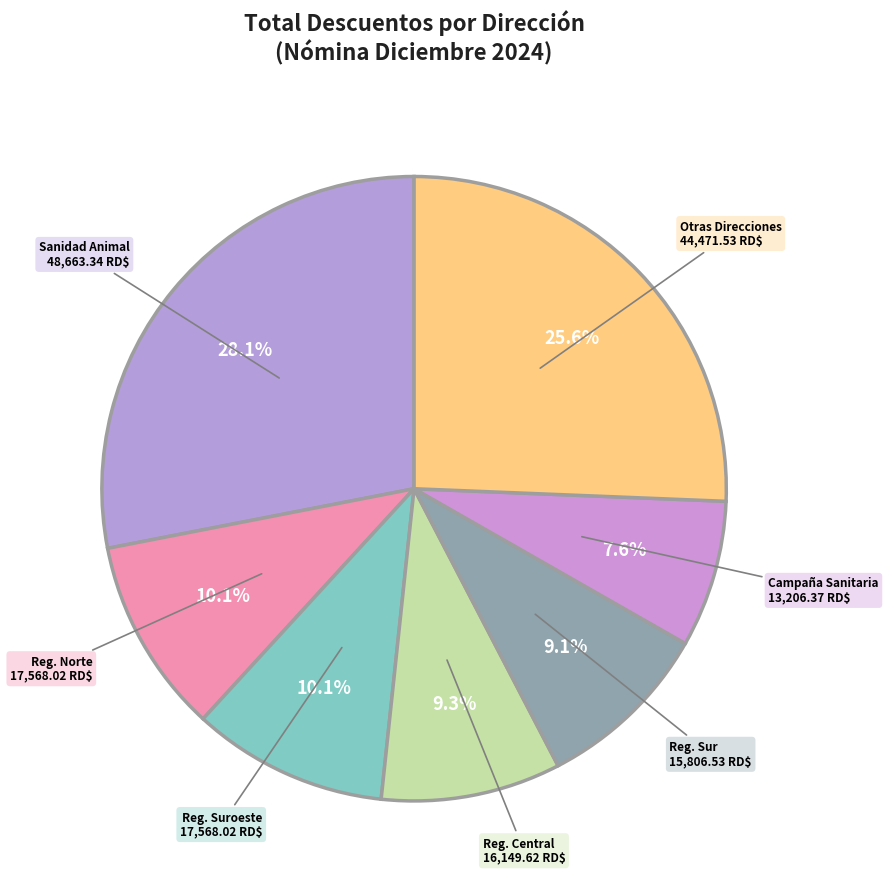

Do Otras Direcciones and Campaña Sanitaria together represent more than half of the pie?

No